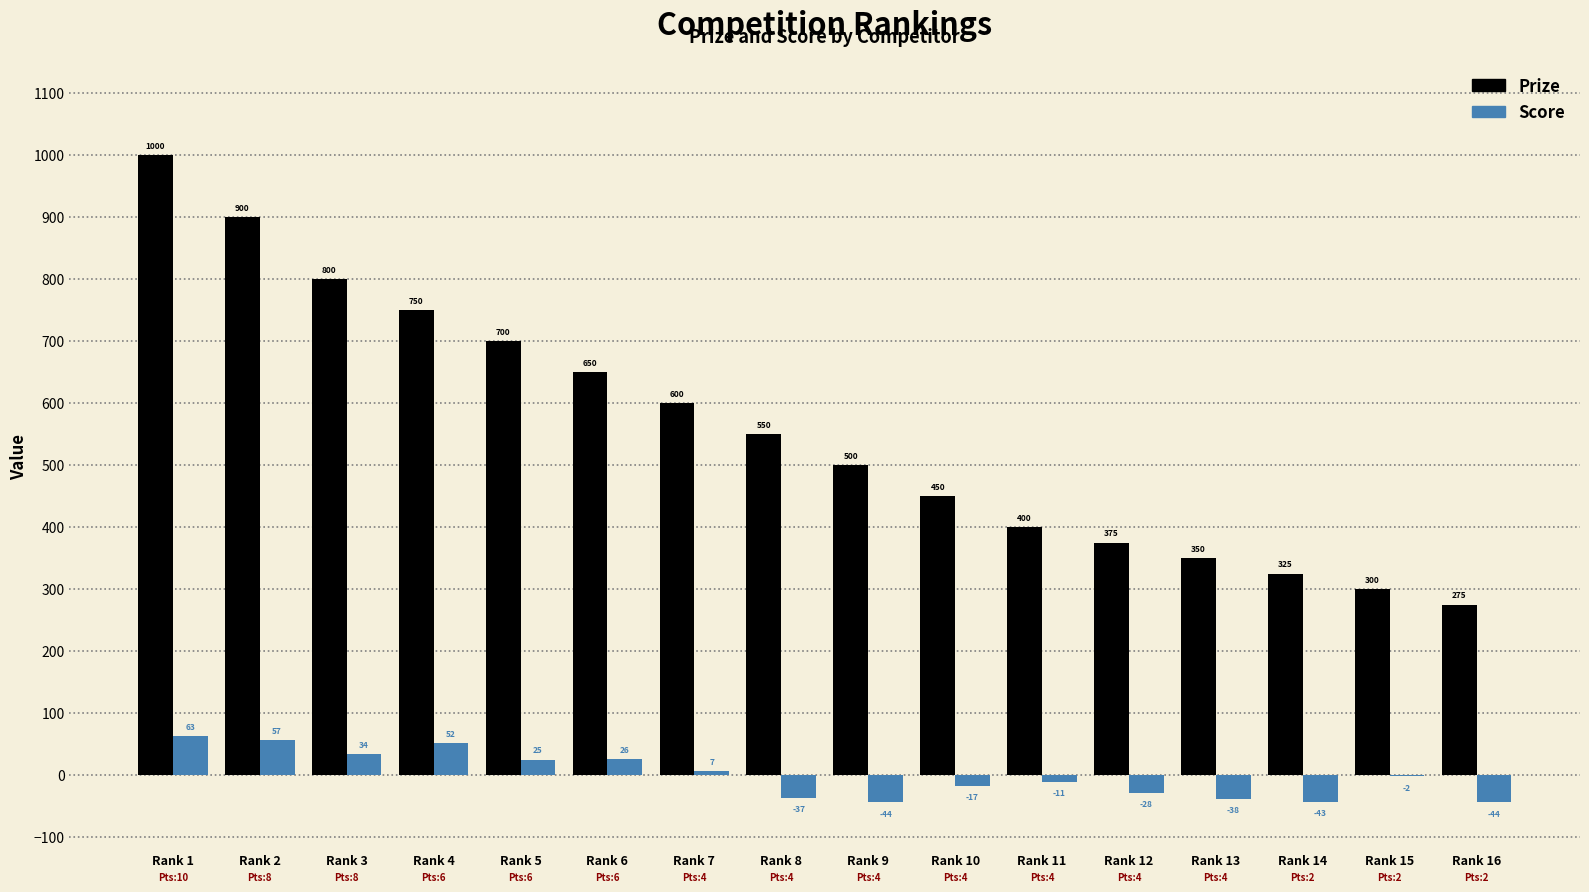

The Prize series shows 800 at Rank 3. True or false?

True